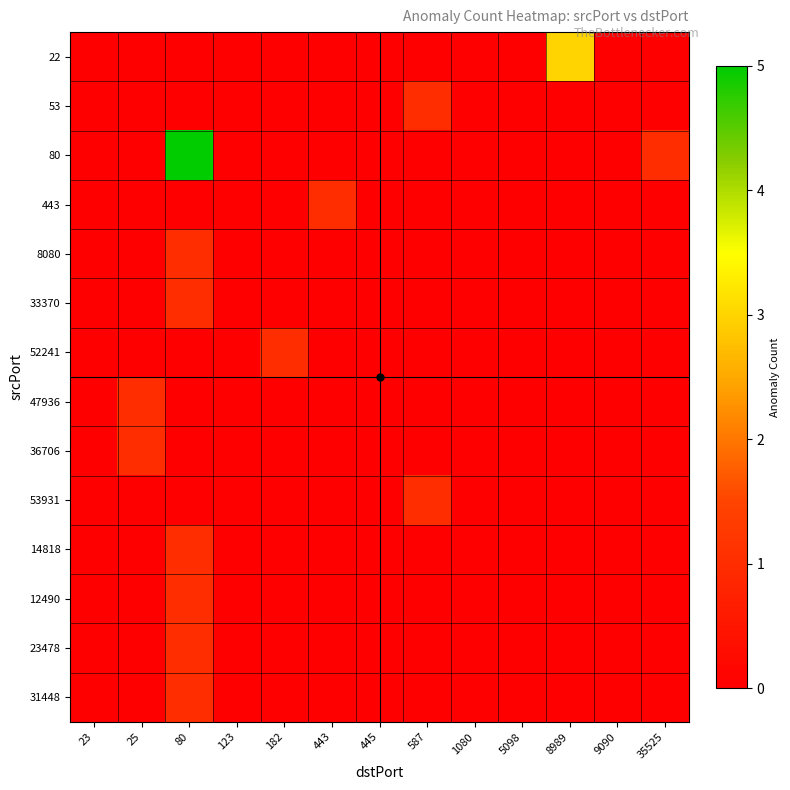

Reading right to left, transcribe all the data shown in this chart.

22: 35525=0	9090=0	8989=3	5098=0	1080=0	587=0	445=0	443=0	182=0	123=0	80=0	25=0	23=0
53: 35525=0	9090=0	8989=0	5098=0	1080=0	587=1	445=0	443=0	182=0	123=0	80=0	25=0	23=0
80: 35525=1	9090=0	8989=0	5098=0	1080=0	587=0	445=0	443=0	182=0	123=0	80=5	25=0	23=0
443: 35525=0	9090=0	8989=0	5098=0	1080=0	587=0	445=0	443=1	182=0	123=0	80=0	25=0	23=0
8080: 35525=0	9090=0	8989=0	5098=0	1080=0	587=0	445=0	443=0	182=0	123=0	80=1	25=0	23=0
33370: 35525=0	9090=0	8989=0	5098=0	1080=0	587=0	445=0	443=0	182=0	123=0	80=1	25=0	23=0
52241: 35525=0	9090=0	8989=0	5098=0	1080=0	587=0	445=0	443=0	182=1	123=0	80=0	25=0	23=0
47936: 35525=0	9090=0	8989=0	5098=0	1080=0	587=0	445=0	443=0	182=0	123=0	80=0	25=1	23=0
36706: 35525=0	9090=0	8989=0	5098=0	1080=0	587=0	445=0	443=0	182=0	123=0	80=0	25=1	23=0
53931: 35525=0	9090=0	8989=0	5098=0	1080=0	587=1	445=0	443=0	182=0	123=0	80=0	25=0	23=0
14818: 35525=0	9090=0	8989=0	5098=0	1080=0	587=0	445=0	443=0	182=0	123=0	80=1	25=0	23=0
12490: 35525=0	9090=0	8989=0	5098=0	1080=0	587=0	445=0	443=0	182=0	123=0	80=1	25=0	23=0
23478: 35525=0	9090=0	8989=0	5098=0	1080=0	587=0	445=0	443=0	182=0	123=0	80=1	25=0	23=0
31448: 35525=0	9090=0	8989=0	5098=0	1080=0	587=0	445=0	443=0	182=0	123=0	80=1	25=0	23=0